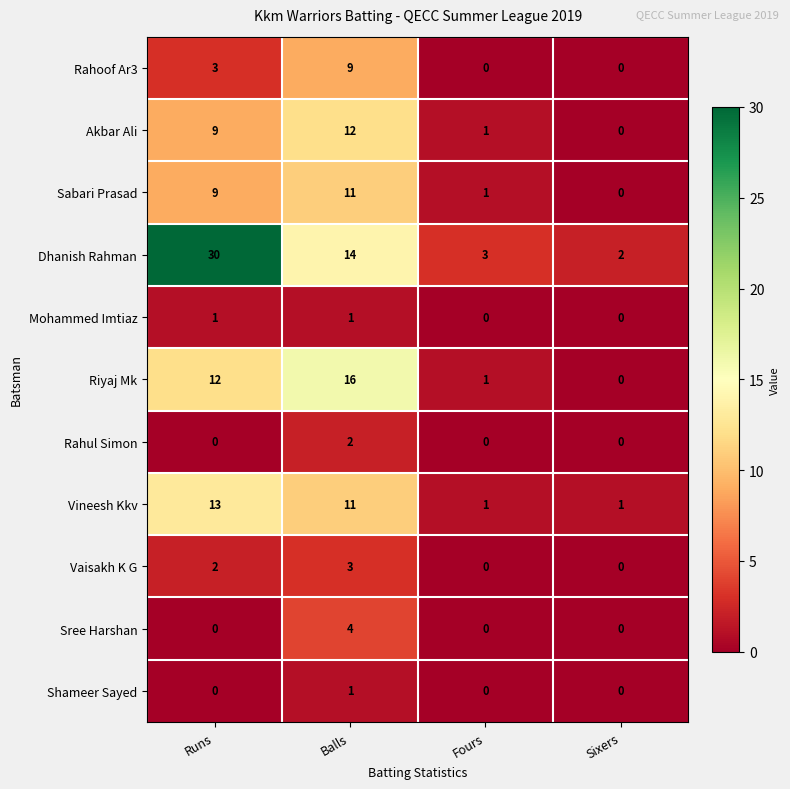

Is the value of Akbar Ali at Fours greater than the value of Sabari Prasad at Runs?

No